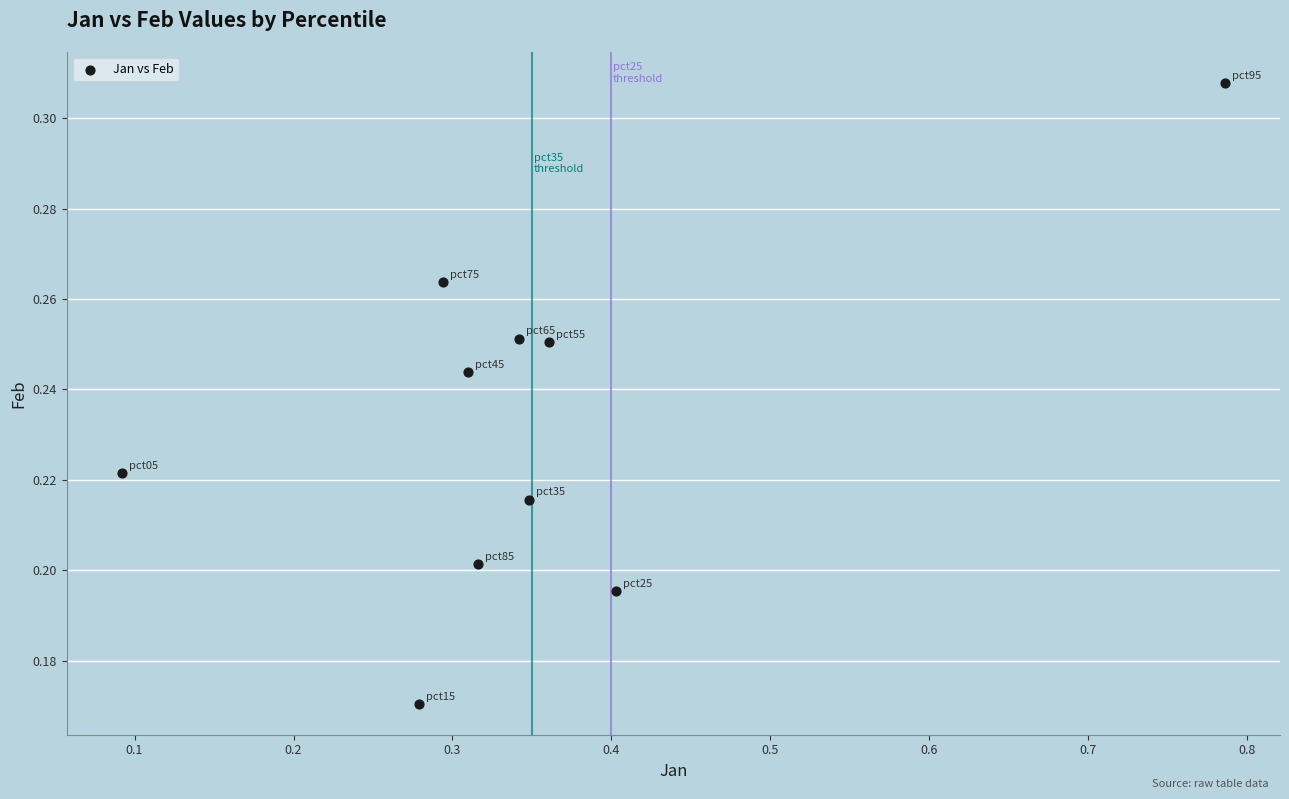

What is the average X value?

0.4